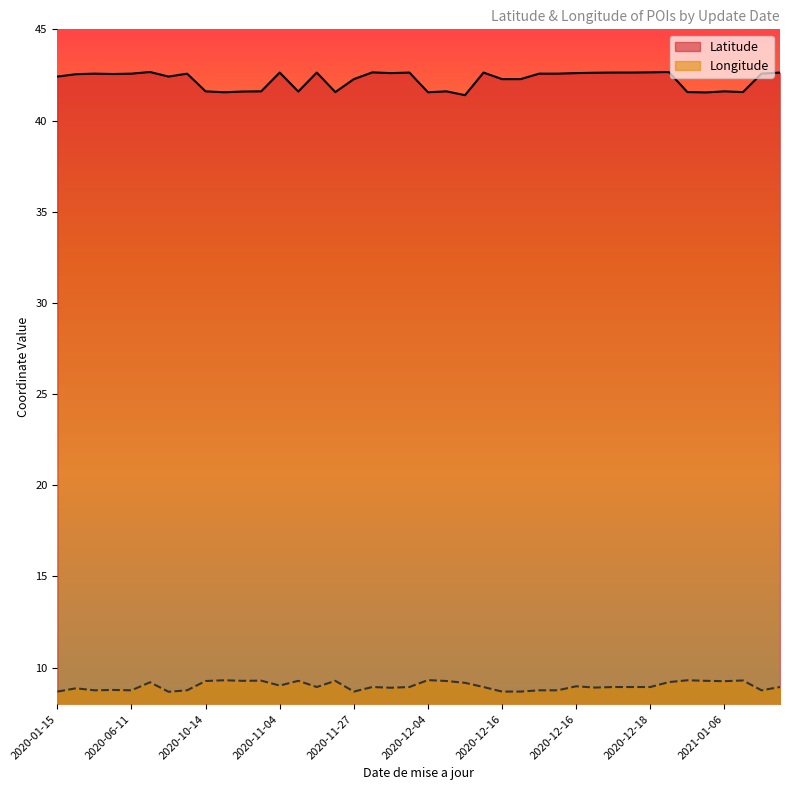

What is the greatest value displayed?

42.7